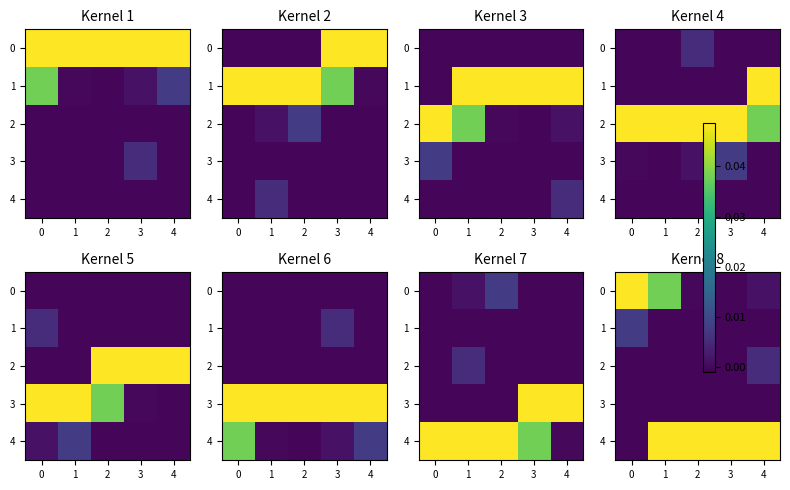

Is the value of 2 at 0 greater than the value of 3 at 0?

No